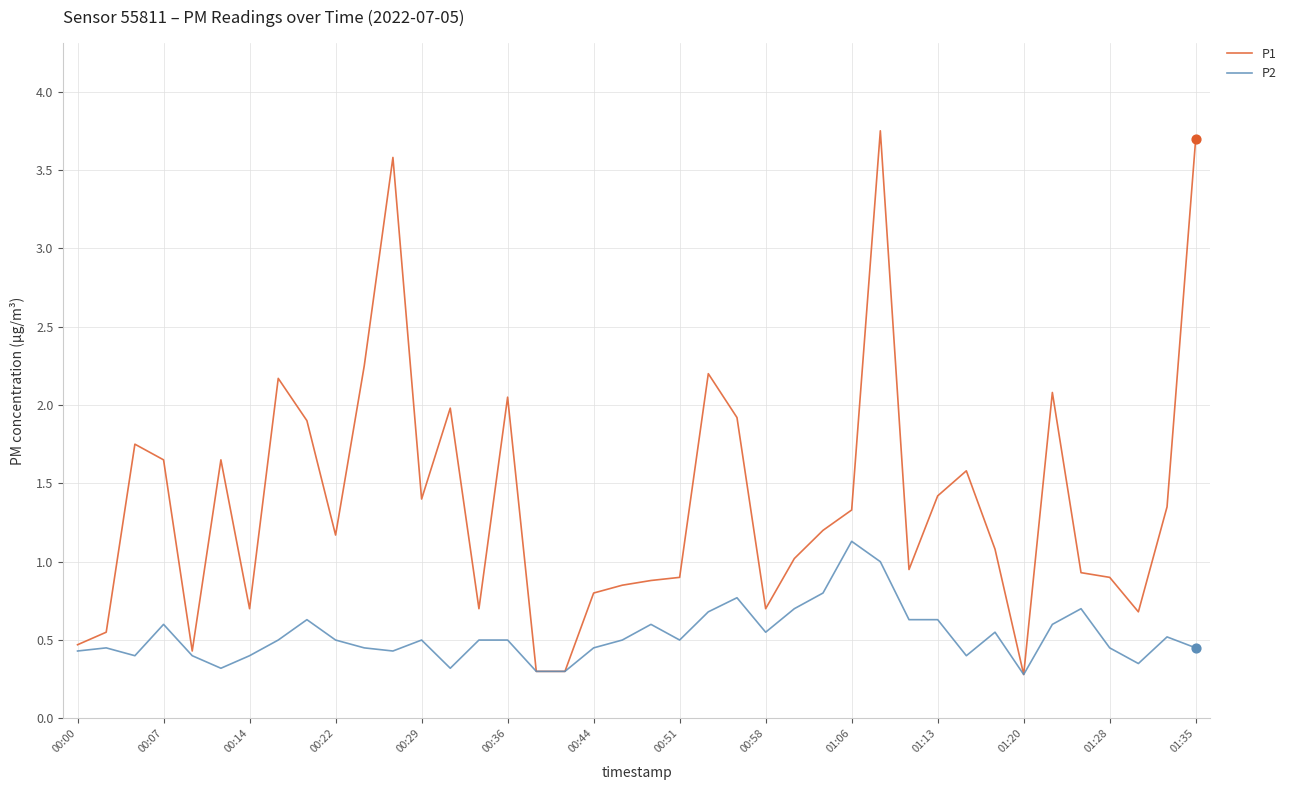

Which series has the largest total across all categories?

P1